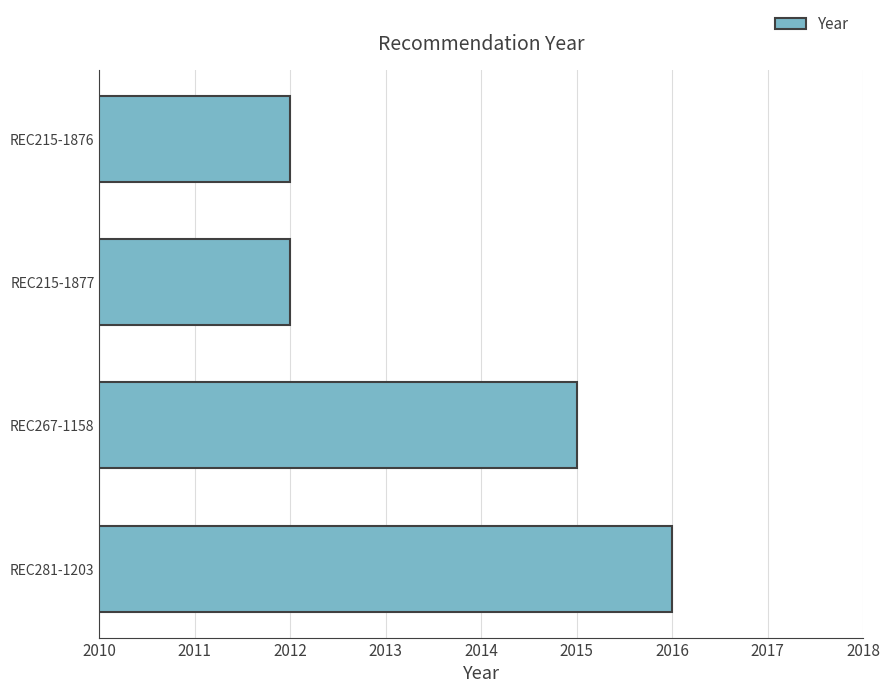

What is the difference between the maximum and minimum values?

4